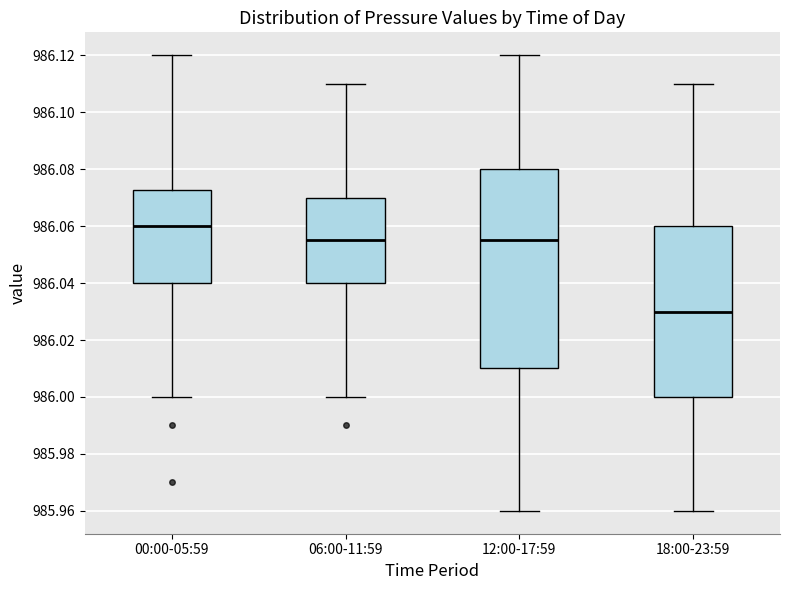

Comparing the boxes themselves (not the whiskers), which one is the tallest?

12:00-17:59